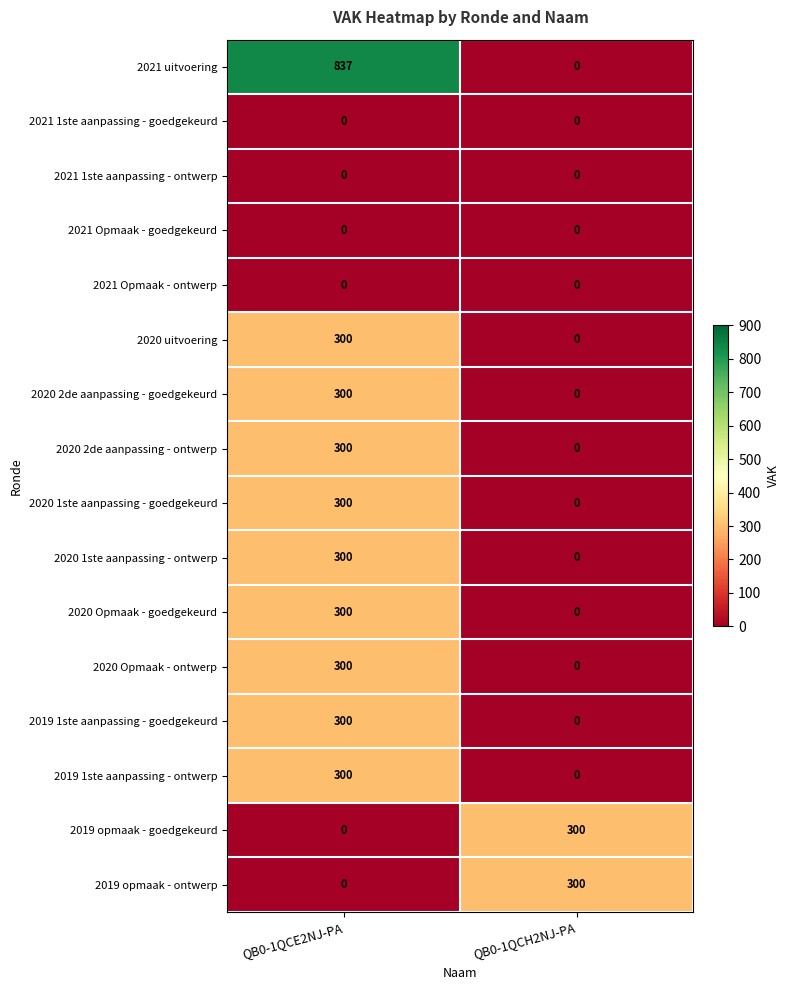

What is the sum of the 2019 1ste aanpassing - goedgekeurd values at QB0-1QCE2NJ-PA and QB0-1QCH2NJ-PA?

300